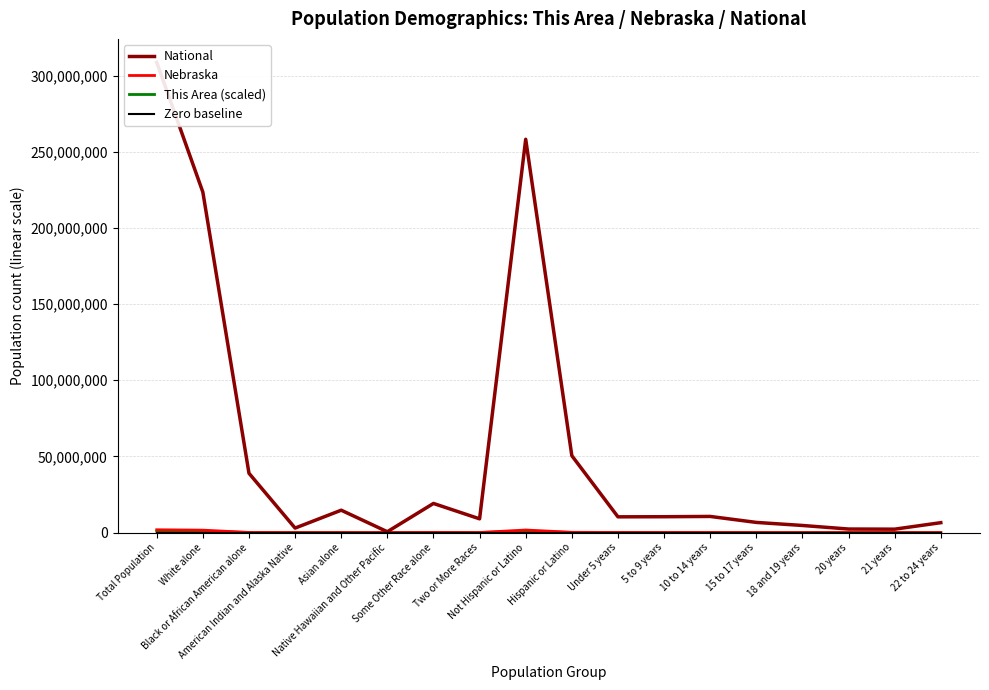

Reading left to right, extract all data points from this chart.

National: Total Population=308745538.0	White alone=223553265.0	Black or African American alone=38929319.0	American Indian and Alaska Native=2932248.0	Asian alone=14674252.0	Native Hawaiian and Other Pacific=540013.0	Some Other Race alone=19107368.0	Two or More Races=9009073.0	Not Hispanic or Latino=258267944.0	Hispanic or Latino=50477594.0	Under 5 years=10319427.0	5 to 9 years=10389638.0	10 to 14 years=10579862.0	15 to 17 years=6656209.0	18 and 19 years=4647457.0	20 years=2308319.0	21 years=2223198.0	22 to 24 years=6482659.0
Nebraska: Total Population=1826341.0	White alone=1572838.0	Black or African American alone=82885.0	American Indian and Alaska Native=18427.0	Asian alone=32293.0	Native Hawaiian and Other Pacific=1279.0	Some Other Race alone=79109.0	Two or More Races=39510.0	Not Hispanic or Latino=1658936.0	Hispanic or Latino=167405.0	Under 5 years=67630.0	5 to 9 years=65888.0	10 to 14 years=62686.0	15 to 17 years=38945.0	18 and 19 years=27088.0	20 years=13766.0	21 years=13227.0	22 to 24 years=39239.0
This Area (scaled): Total Population=913170.5	White alone=891588.9	Black or African American alone=0.0	American Indian and Alaska Native=2697.7	Asian alone=1348.8	Native Hawaiian and Other Pacific=1348.8	Some Other Race alone=14837.3	Two or More Races=1348.8	Not Hispanic or Latino=882147.0	Hispanic or Latino=31023.5	Under 5 years=25628.1	5 to 9 years=28325.8	10 to 14 years=41814.3	15 to 17 years=26977.0	18 and 19 years=2697.7	20 years=2697.7	21 years=4046.5	22 to 24 years=14837.3
Zero baseline: Total Population=0.0	White alone=0.0	Black or African American alone=0.0	American Indian and Alaska Native=0.0	Asian alone=0.0	Native Hawaiian and Other Pacific=0.0	Some Other Race alone=0.0	Two or More Races=0.0	Not Hispanic or Latino=0.0	Hispanic or Latino=0.0	Under 5 years=0.0	5 to 9 years=0.0	10 to 14 years=0.0	15 to 17 years=0.0	18 and 19 years=0.0	20 years=0.0	21 years=0.0	22 to 24 years=0.0